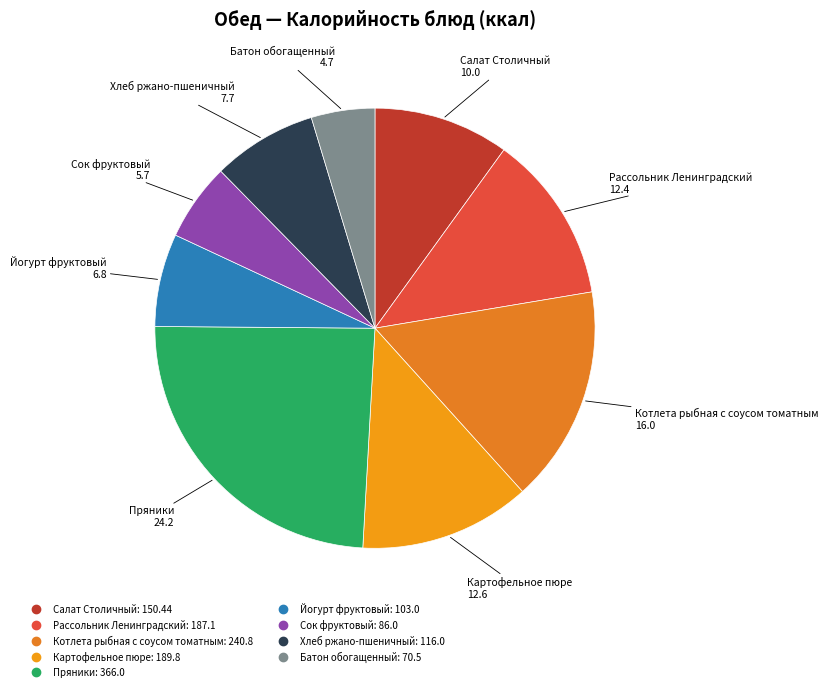

How many slices are in this pie chart?

9